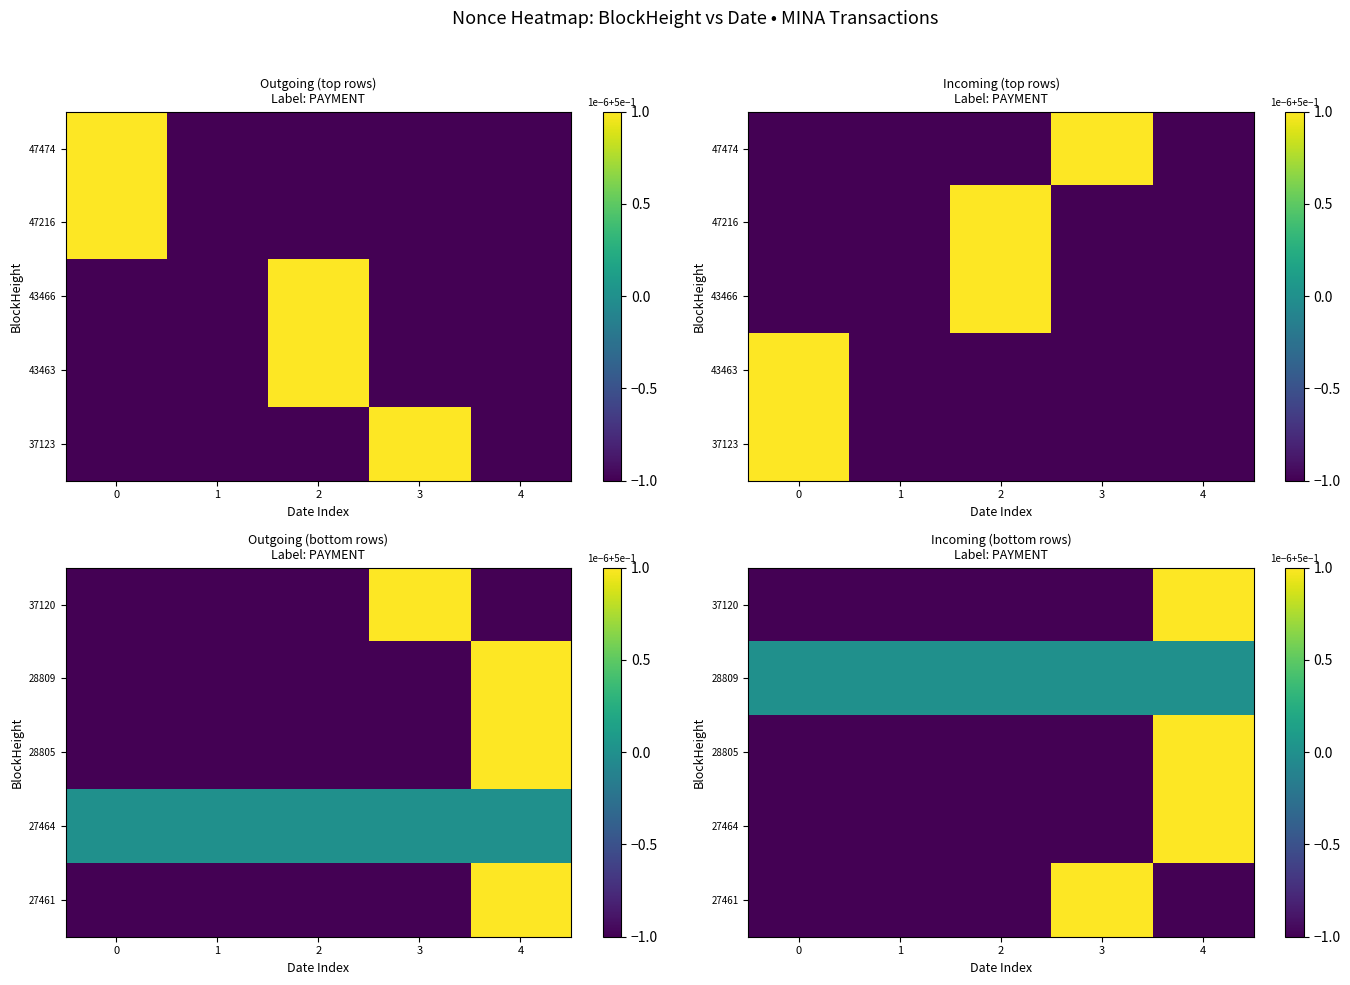

True or false: 27461 has a value of -1 at 1.

True